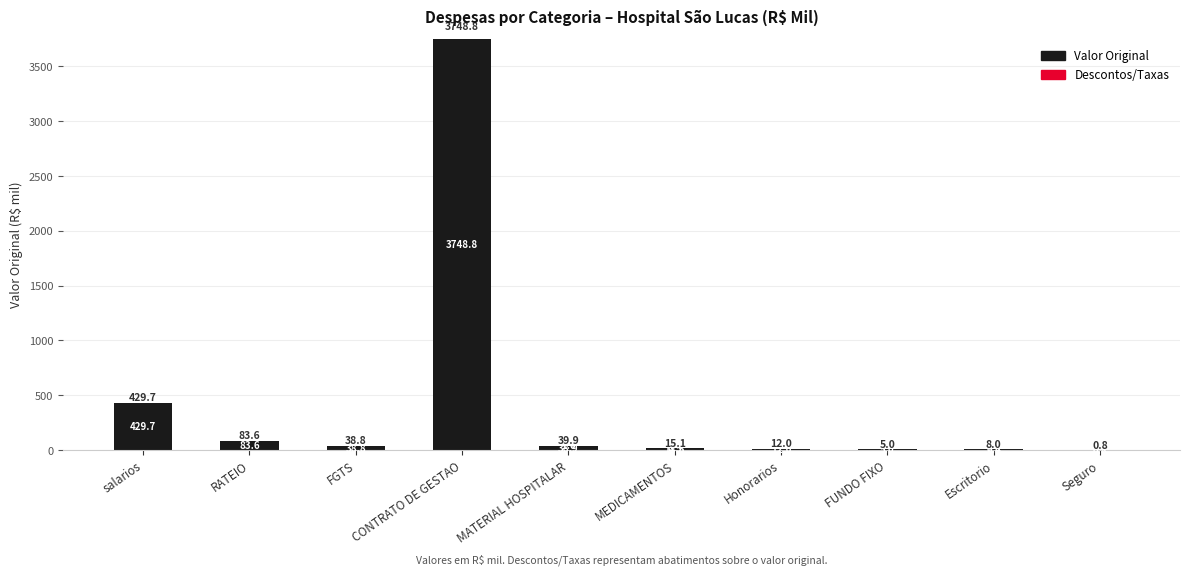

At which label does Valor Original reach its peak?

CONTRATO DE GESTAO